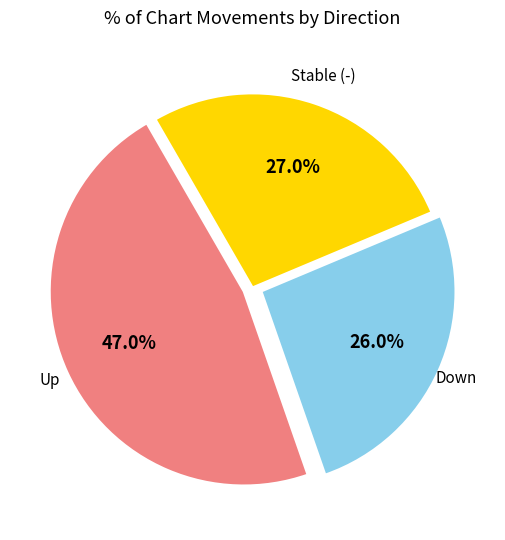

Is there a majority slice in this chart?

No